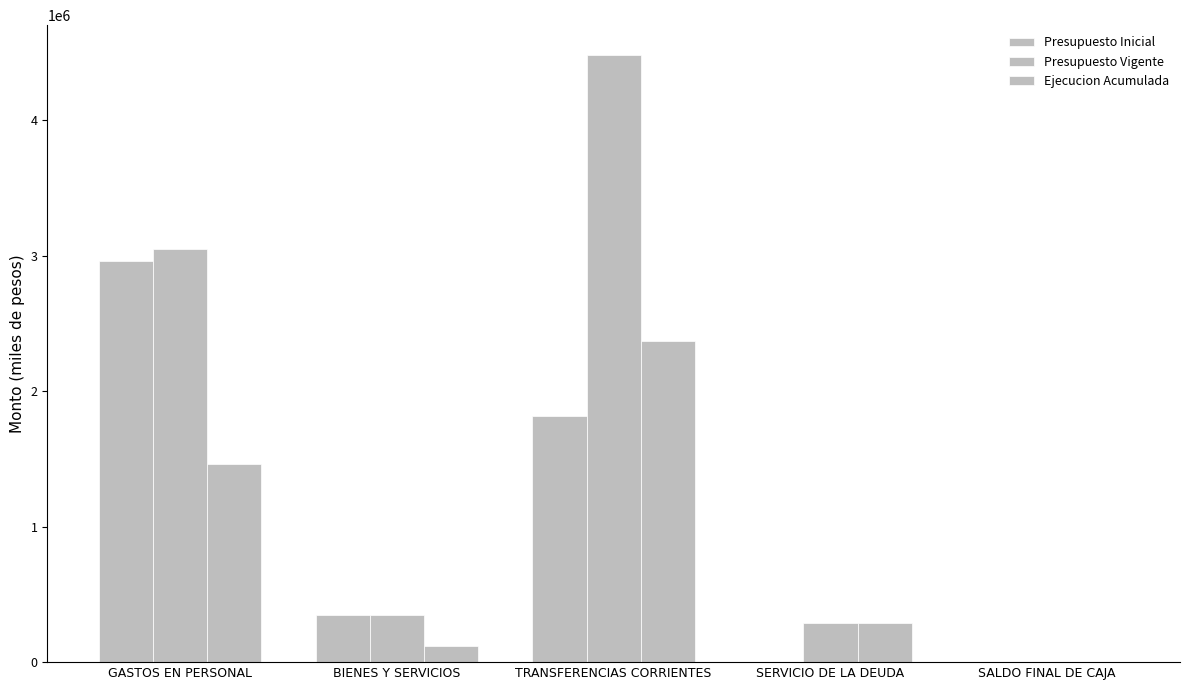

Which series has the largest total across all categories?

Presupuesto Vigente